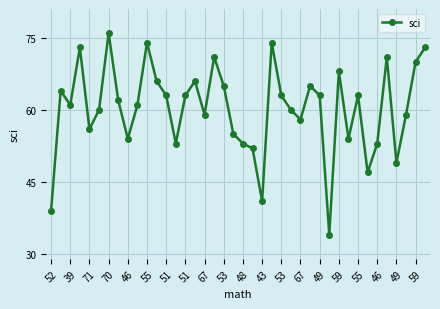

What is the smallest value displayed?

34